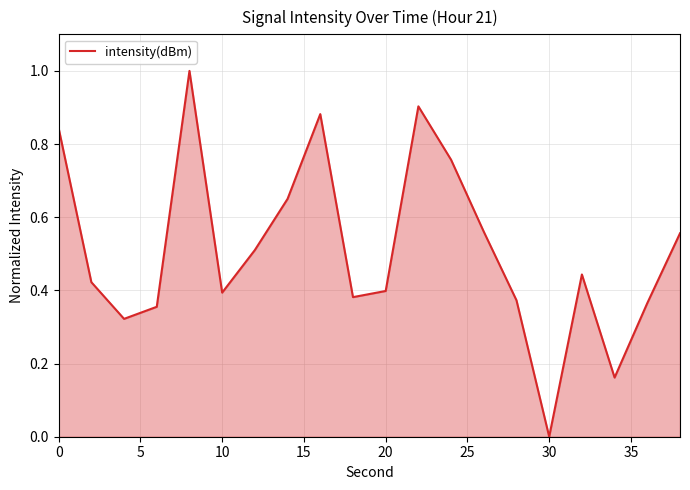

What is the difference between the maximum and minimum values?

1.0